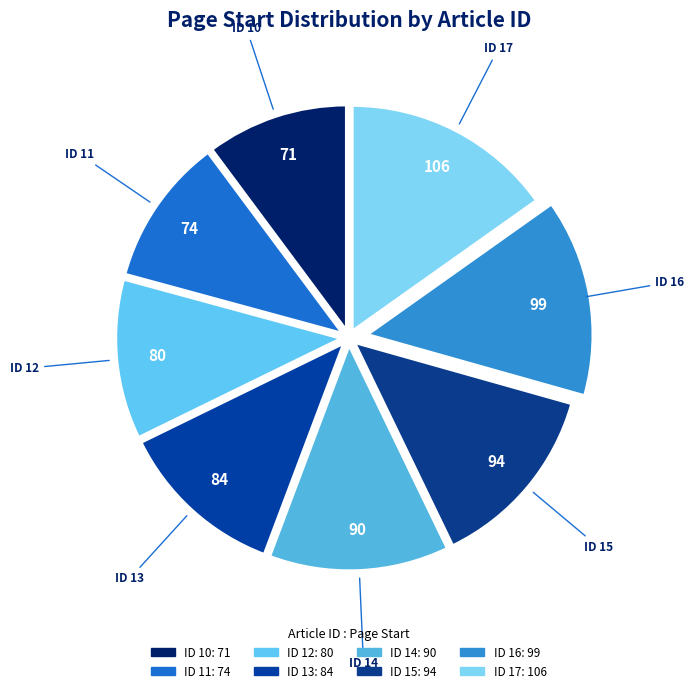

Count the number of slices in the pie.

8